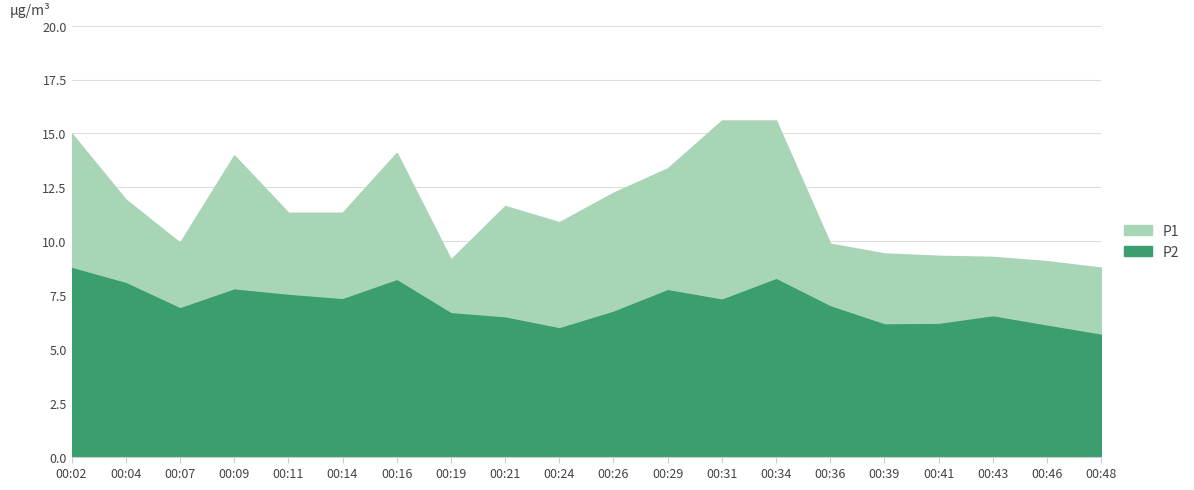

What is the sum of all P2 values?

140.9